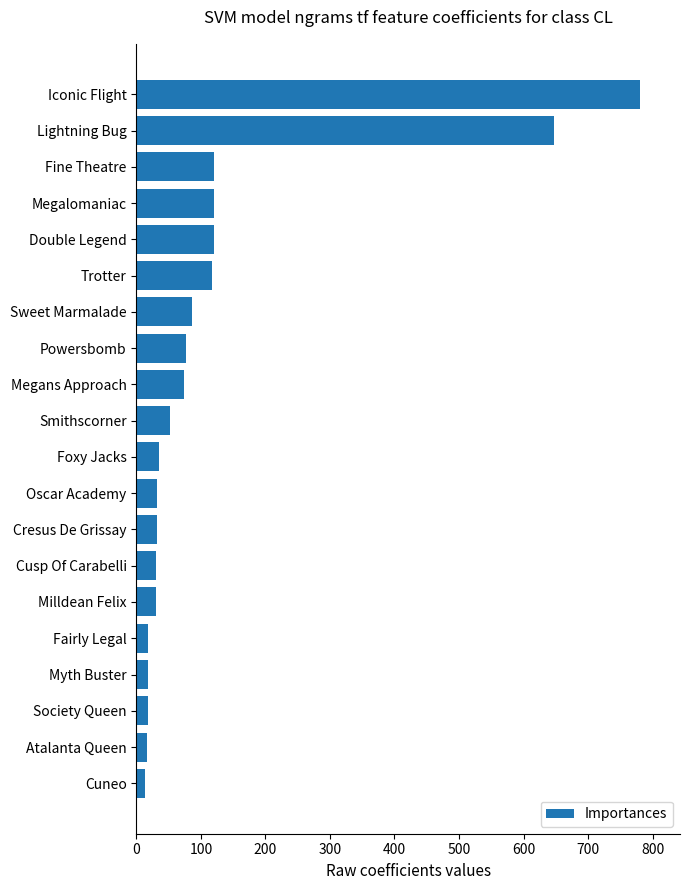

What is the difference between the maximum and minimum values?

765.9